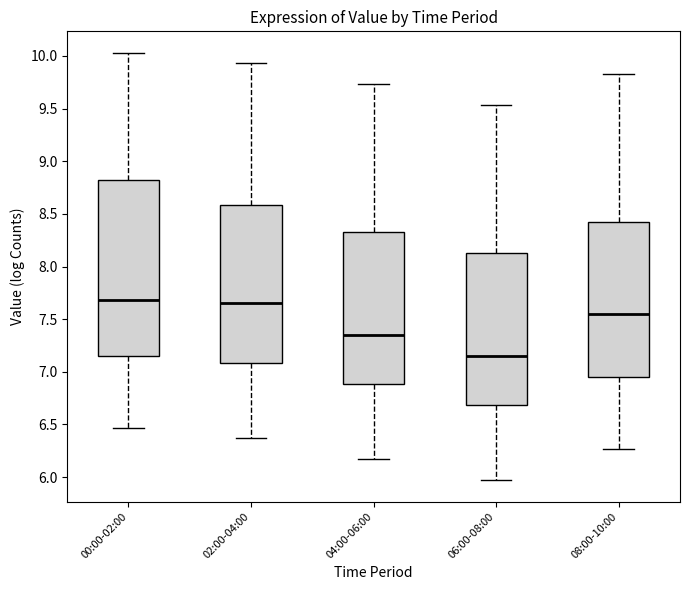

Which box's median line is the lowest?

06:00-08:00